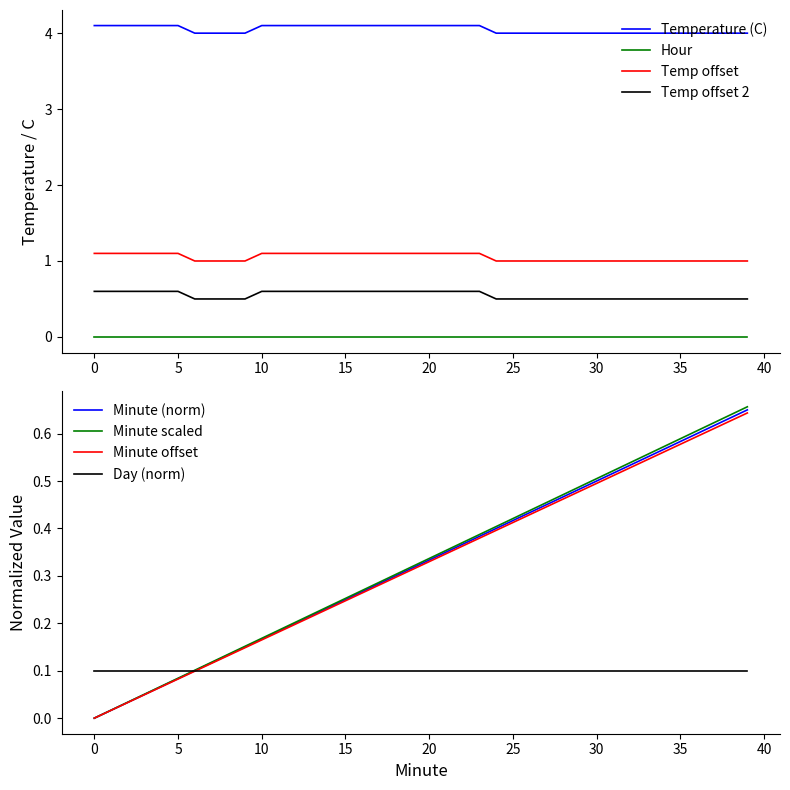

Which has a higher value, 14 or 0?

14